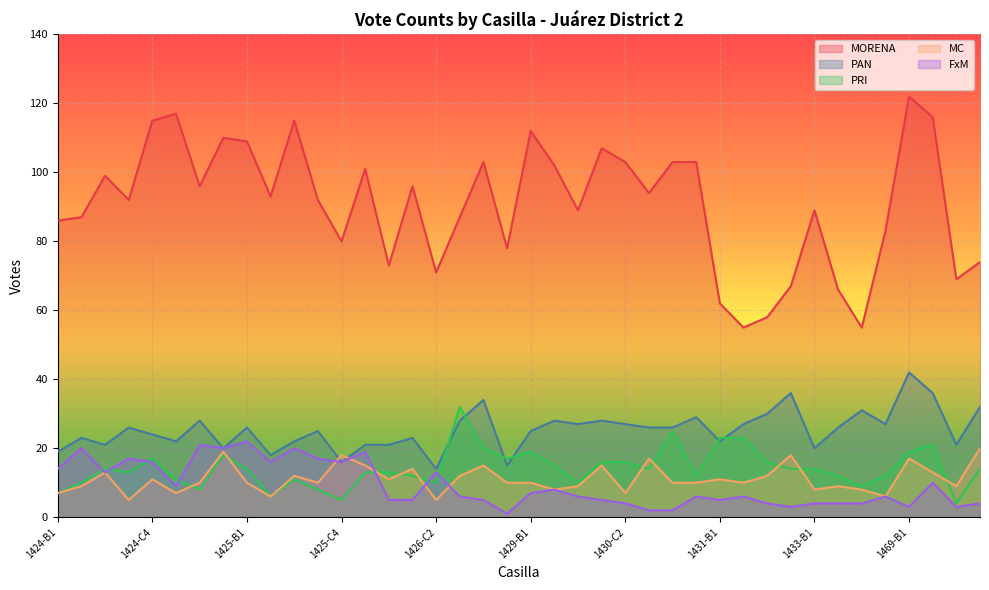

How many interior local peaks does the MC series have?

13